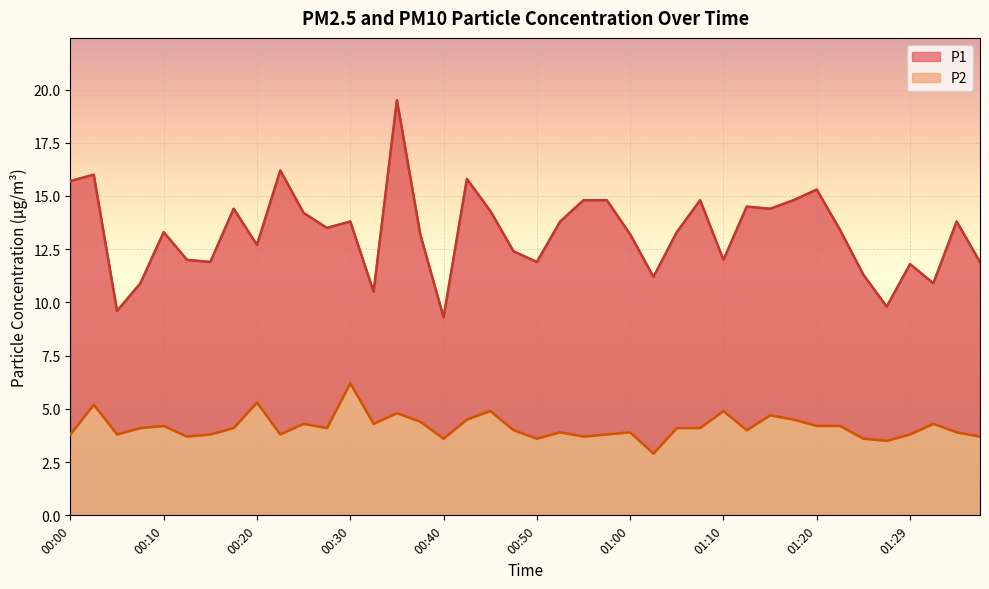

Is it true that P1 equals 8.3 at 00:45?

False